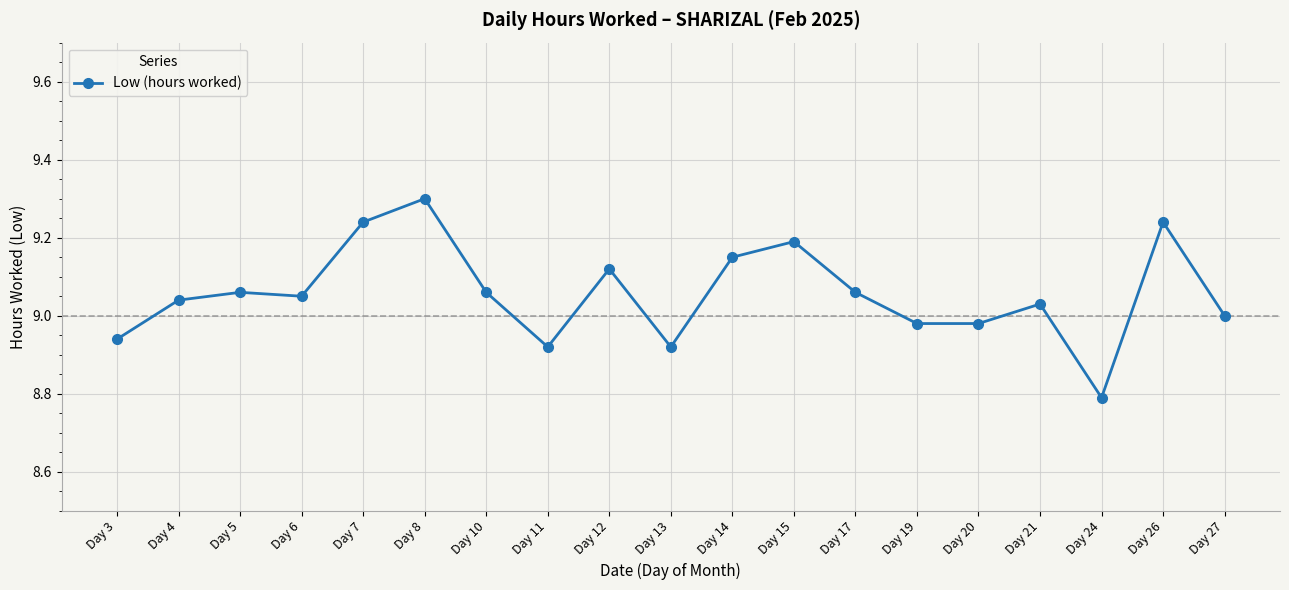

Is it true that the value at Day 19 is 9.0?

True